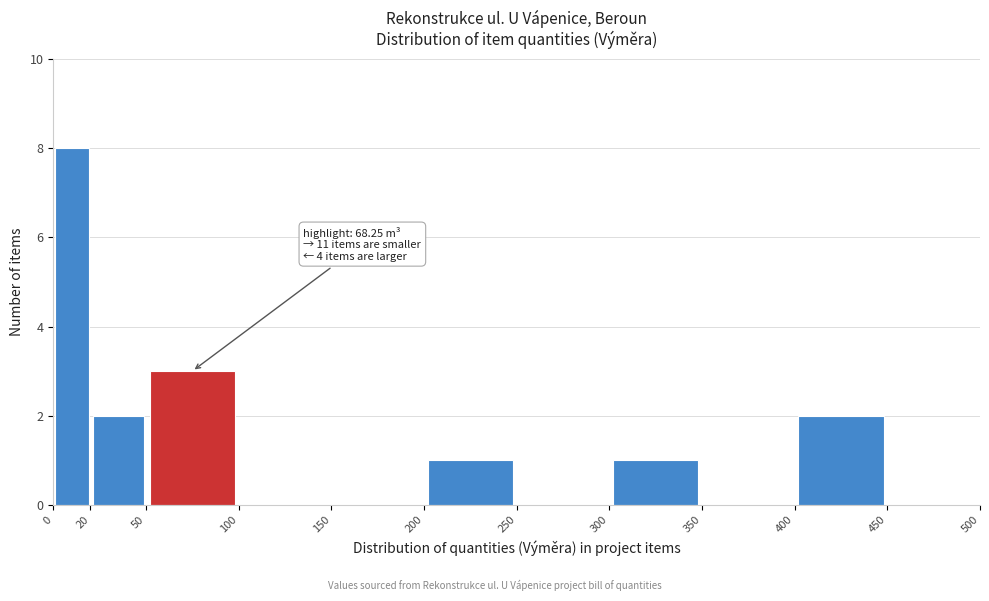

Over which range of the x-axis is the bar tallest?

0 to 20